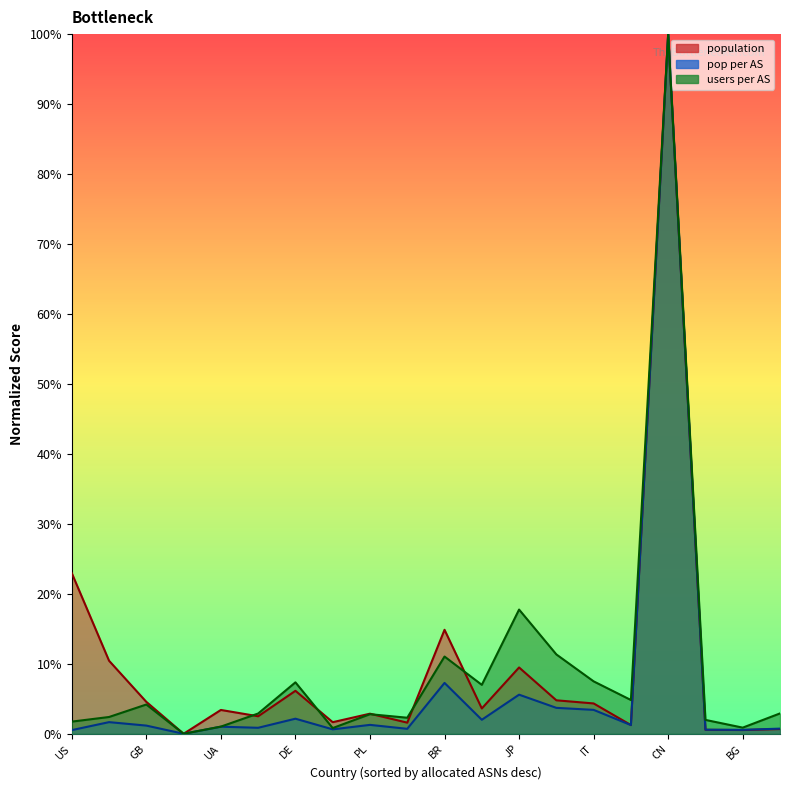

How many distinct data groups are displayed?

3